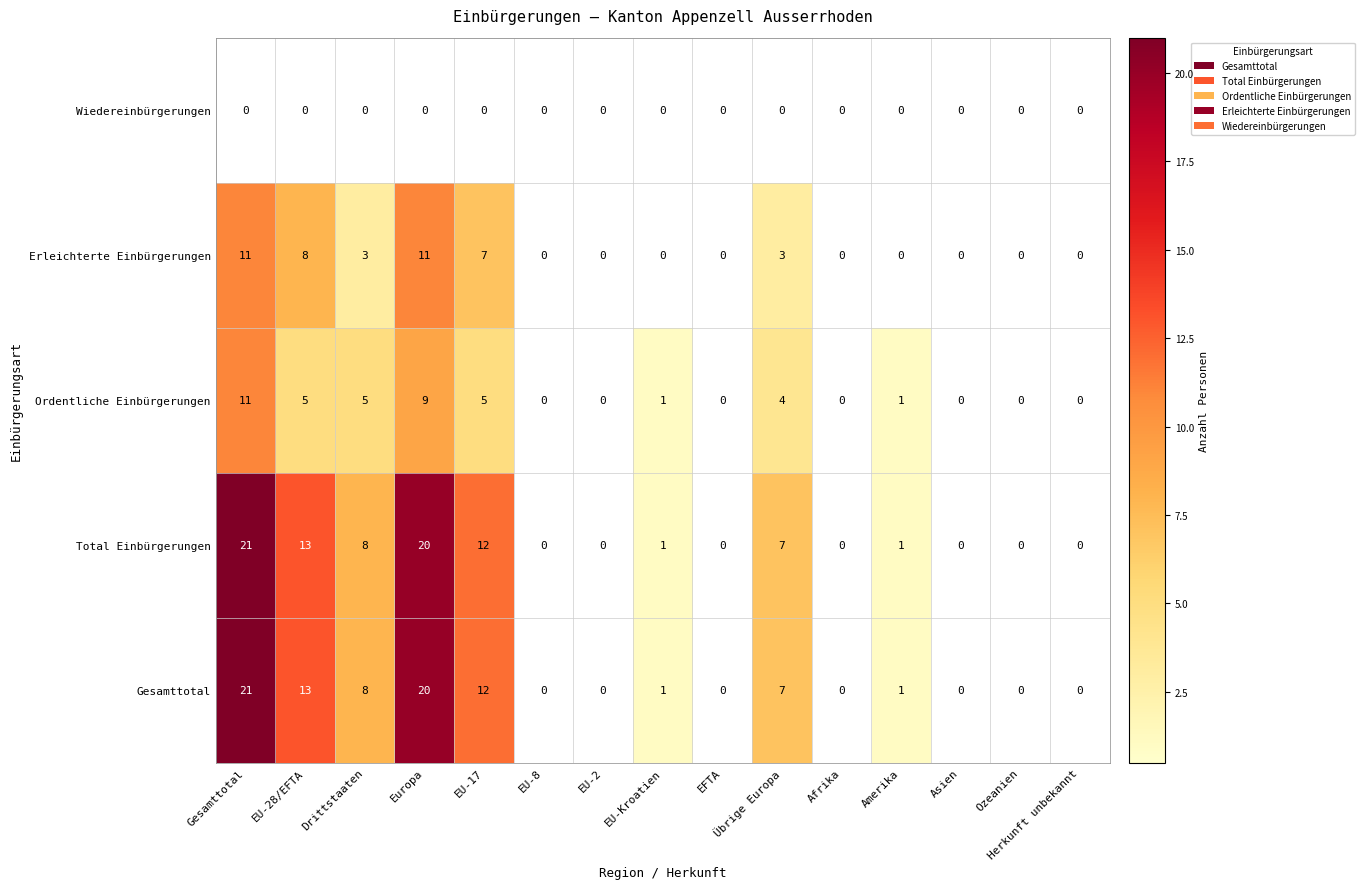

Between EU-28/EFTA and Drittstaaten, which is larger?

EU-28/EFTA